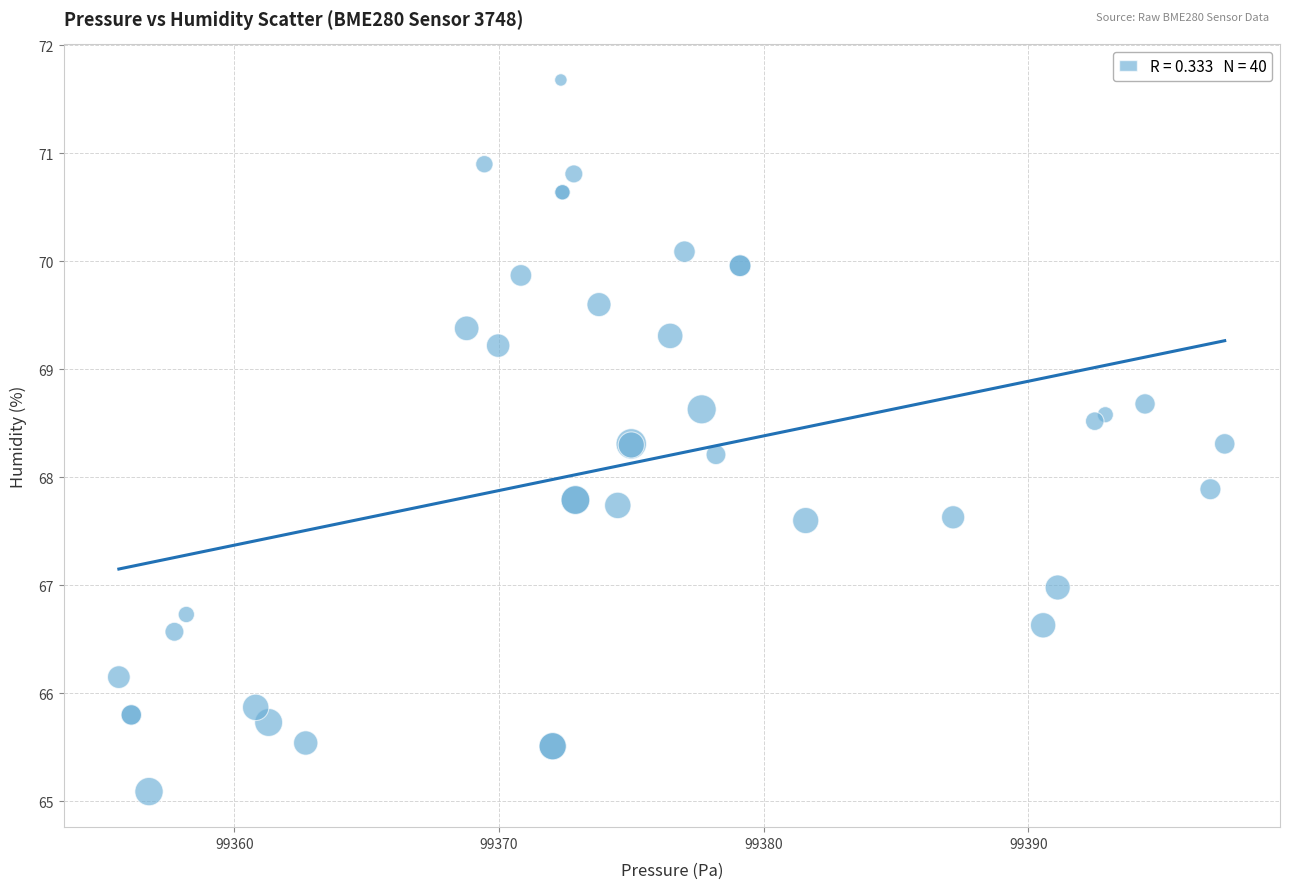

What Y value in the scatter plot is closest to 68?

67.9